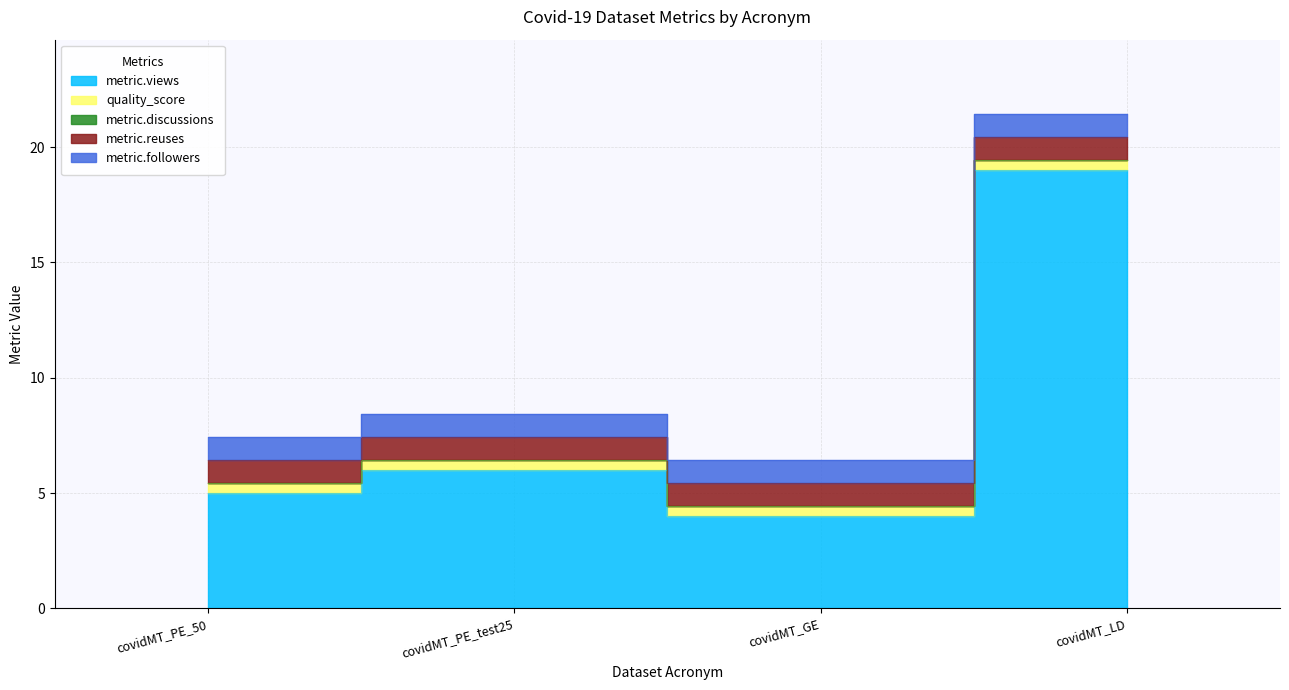

How many lines are shown in the chart?

5